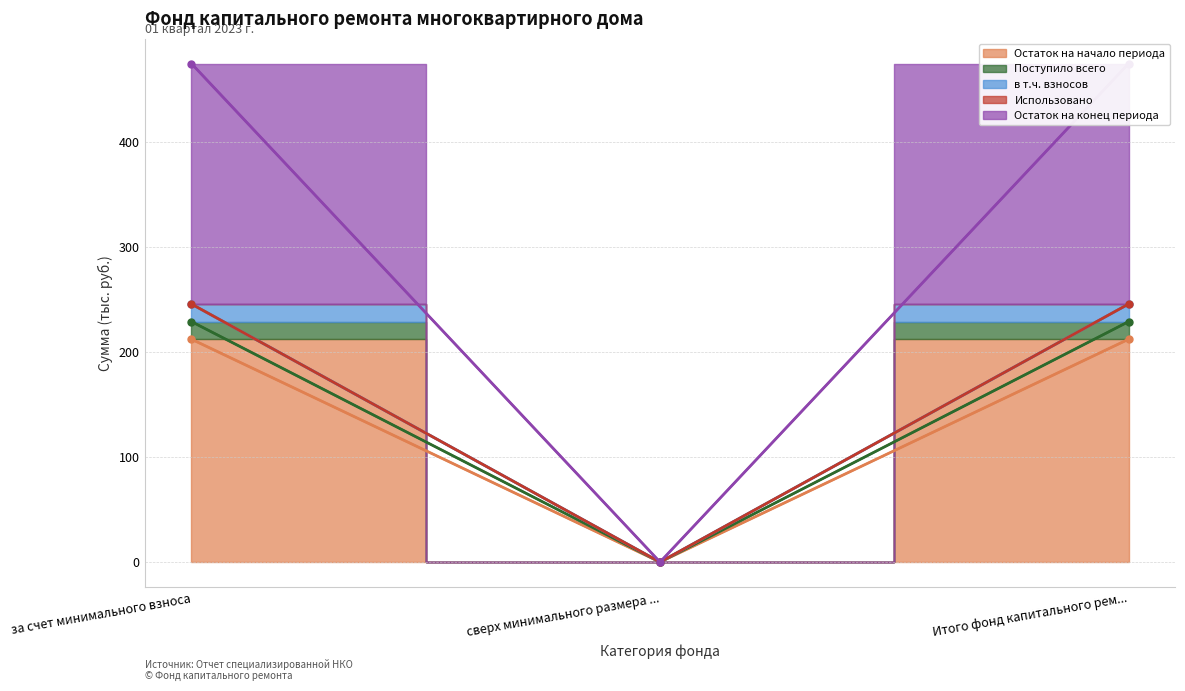

What is the label of the 3rd point from the right?

за счет минимального взноса